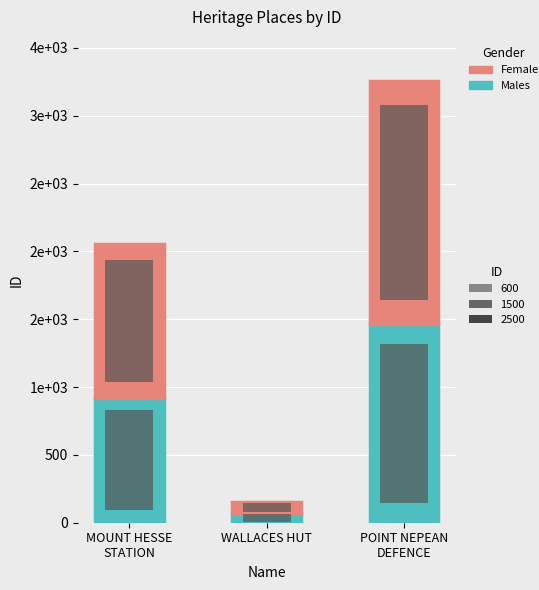

Are the bars horizontal?

No